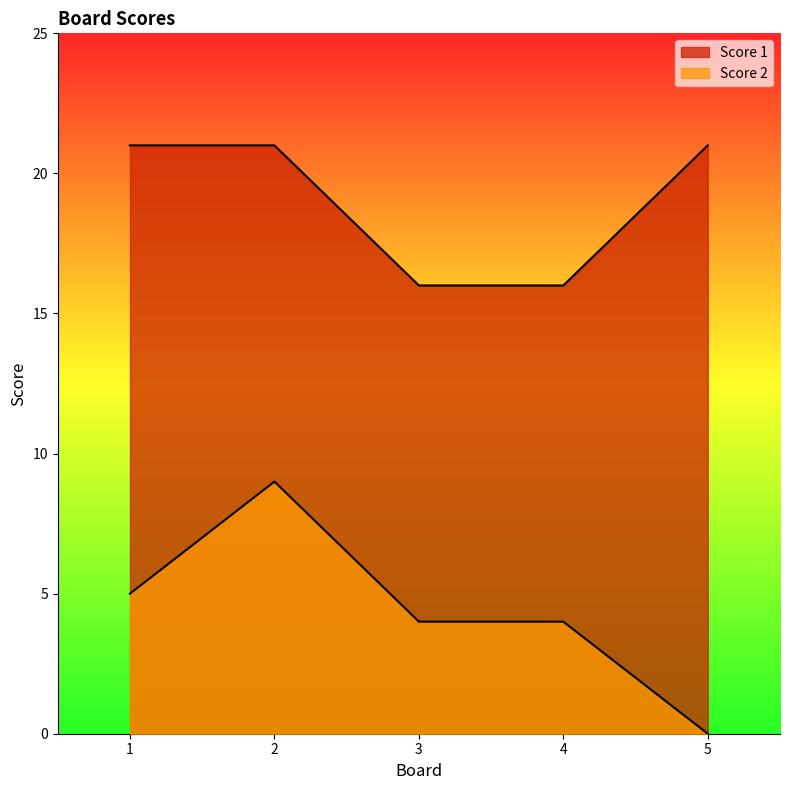

True or false: Score 2 and Score 1 intersect in this chart.

False